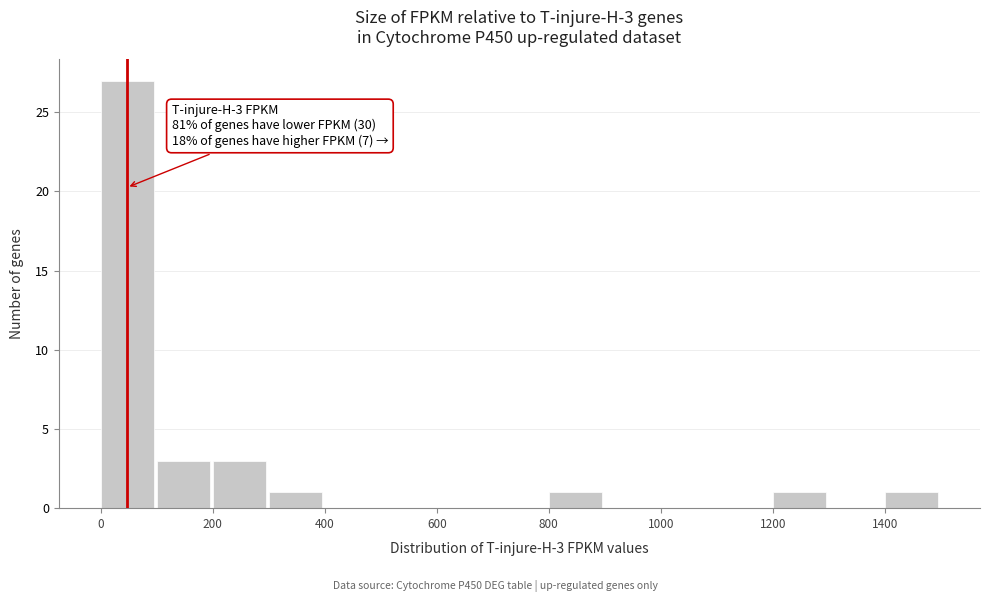

Over which range of the x-axis is the bar tallest?

0 to 100